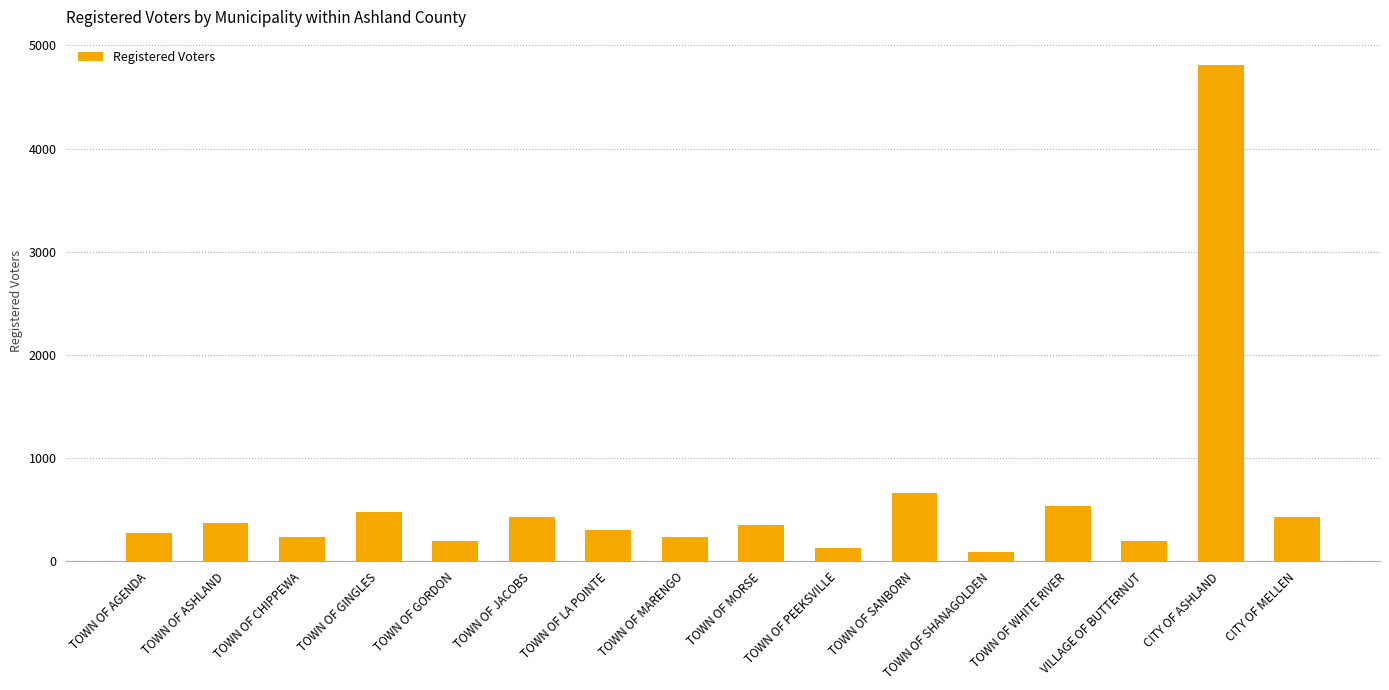

What is the label of the 6th bar from the left?

TOWN OF JACOBS